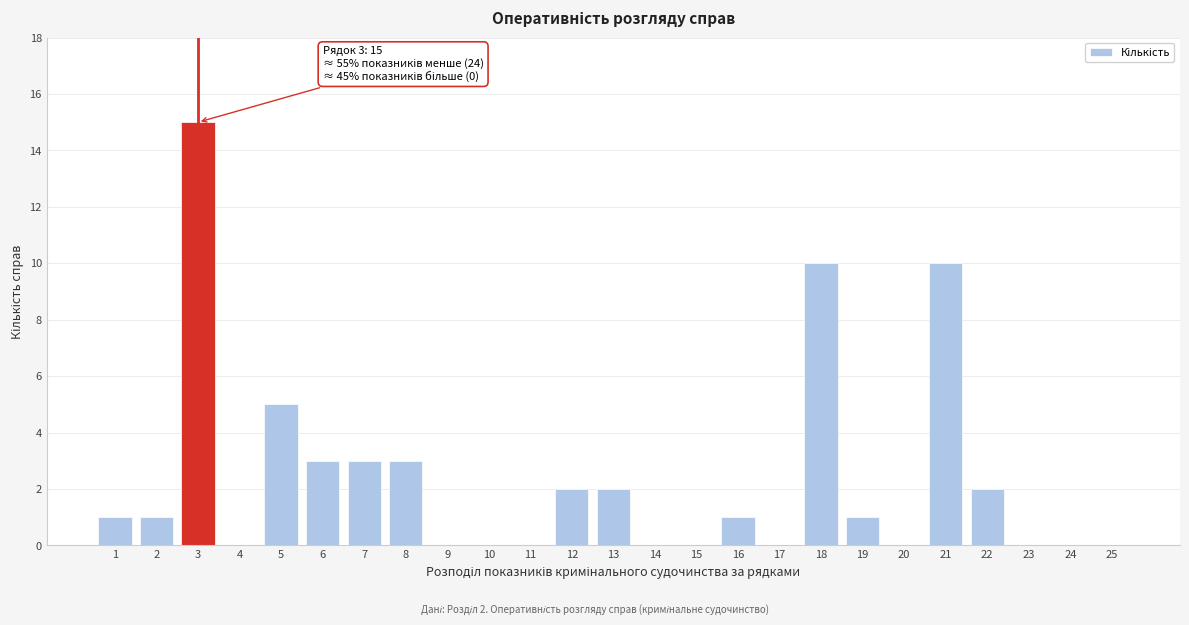

Reading left to right, list all the values displayed in this chart.

1=1	2=1	3=15	4=0	5=5	6=3	7=3	8=3	9=0	10=0	11=0	12=2	13=2	14=0	15=0	16=1	17=0	18=10	19=1	20=0	21=10	22=2	23=0	24=0	25=0